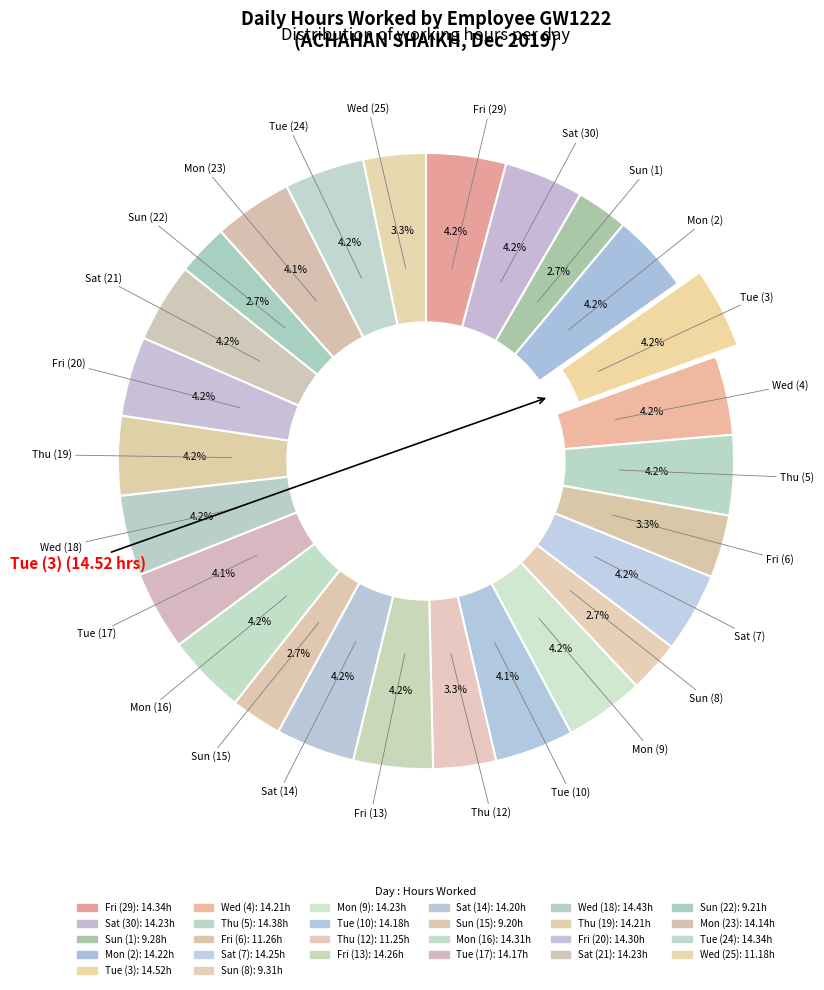

Count the number of slices in the pie.

26